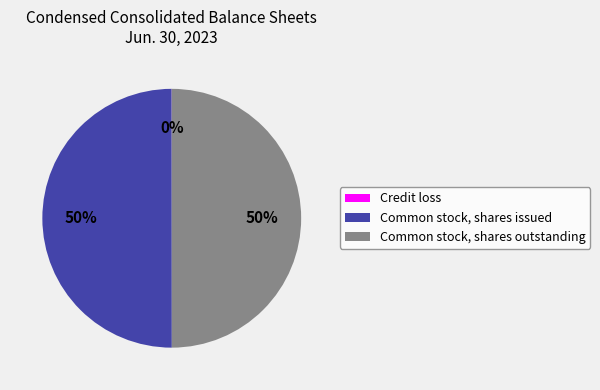

Is the sum of Common stock, shares outstanding and Common stock, shares issued greater than half?

Yes